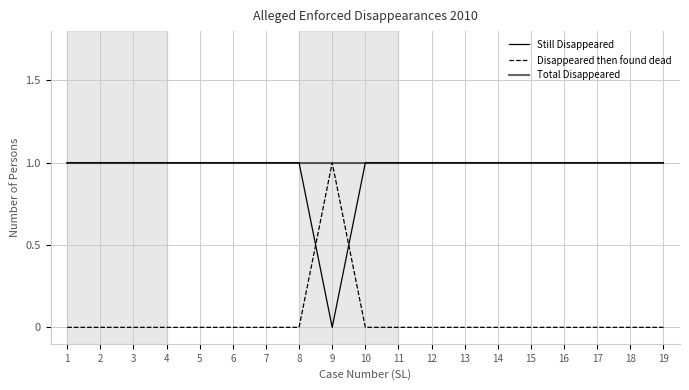

Rank the series by their maximum value, from lowest to highest.

Still Disappeared, Disappeared then found dead, Total Disappeared